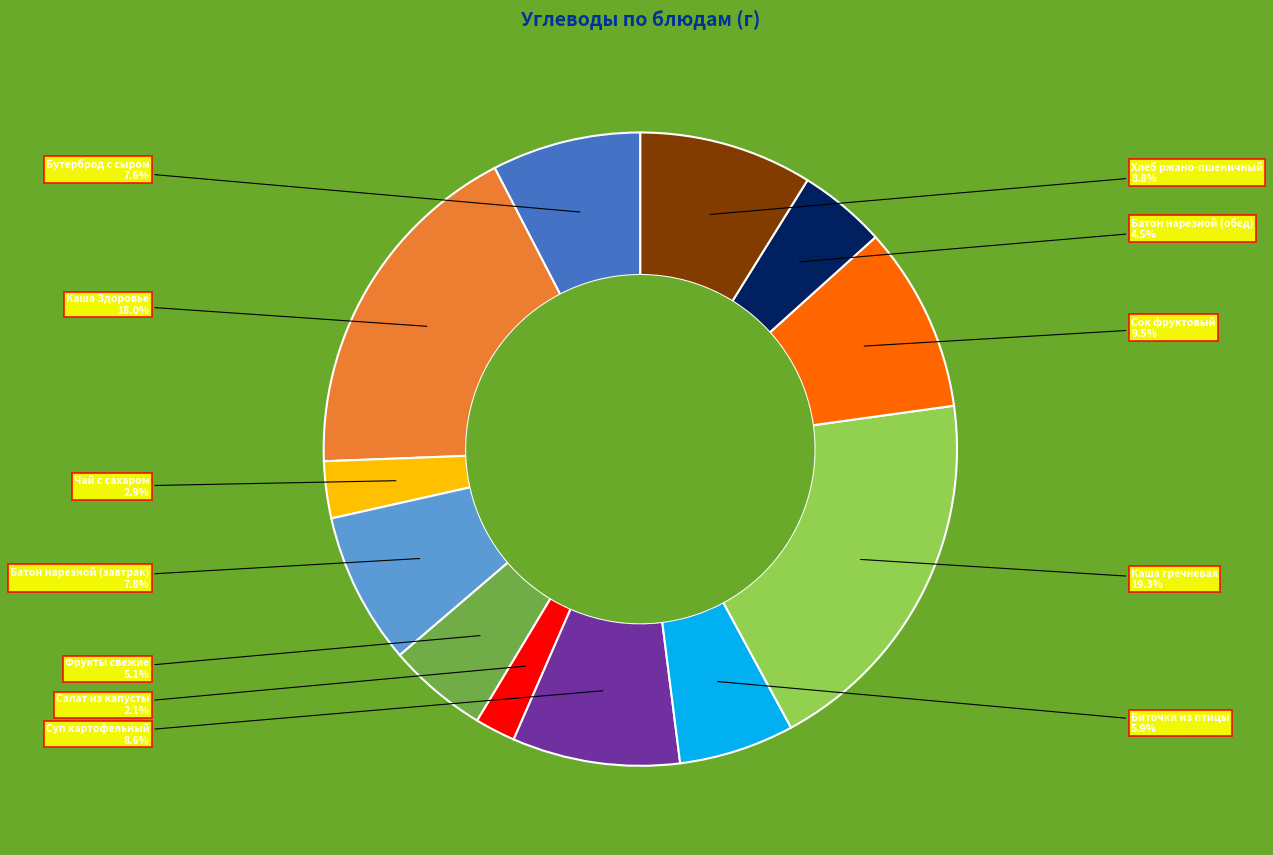

Is there a majority slice in this chart?

No